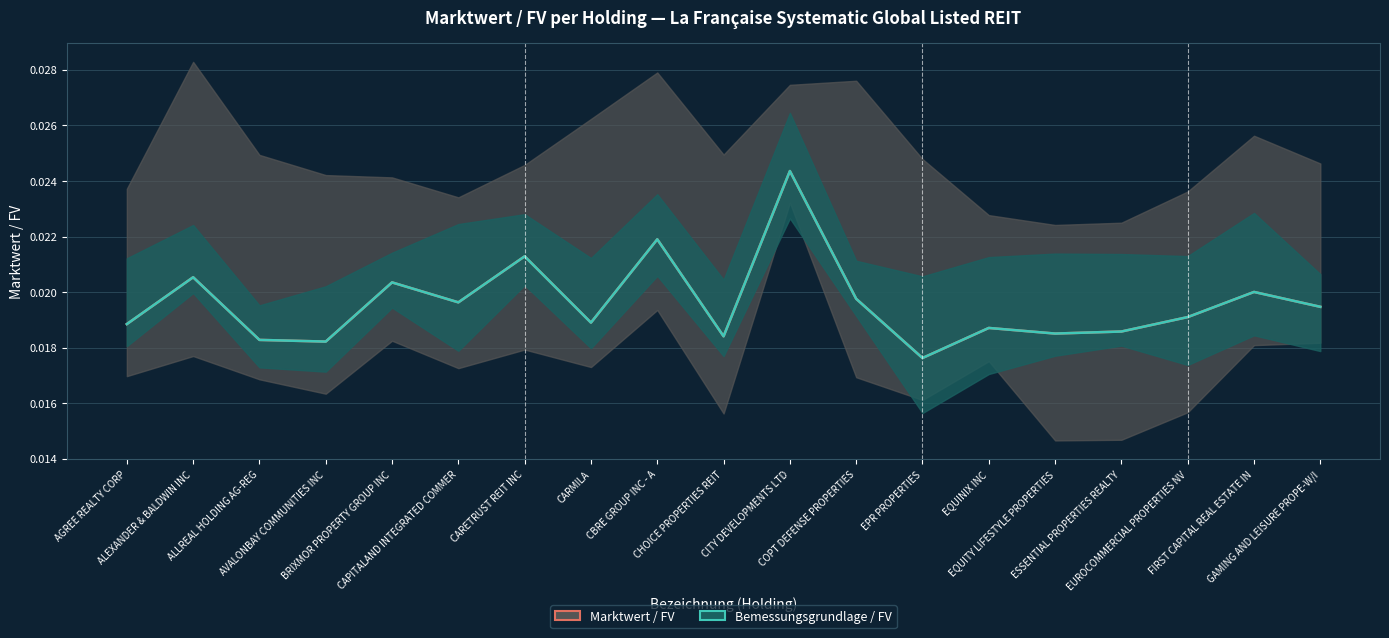

The Bemessungsgrundlage / FV series shows 0.0 at EQUINIX INC. True or false?

False